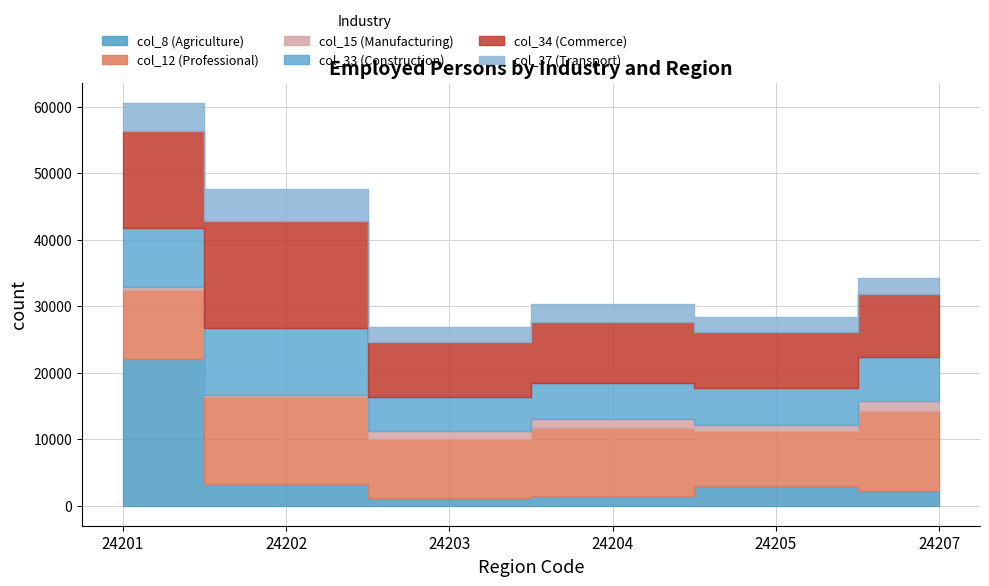

True or false: col_37 (Transport) and col_33 (Construction) cross at least once.

False